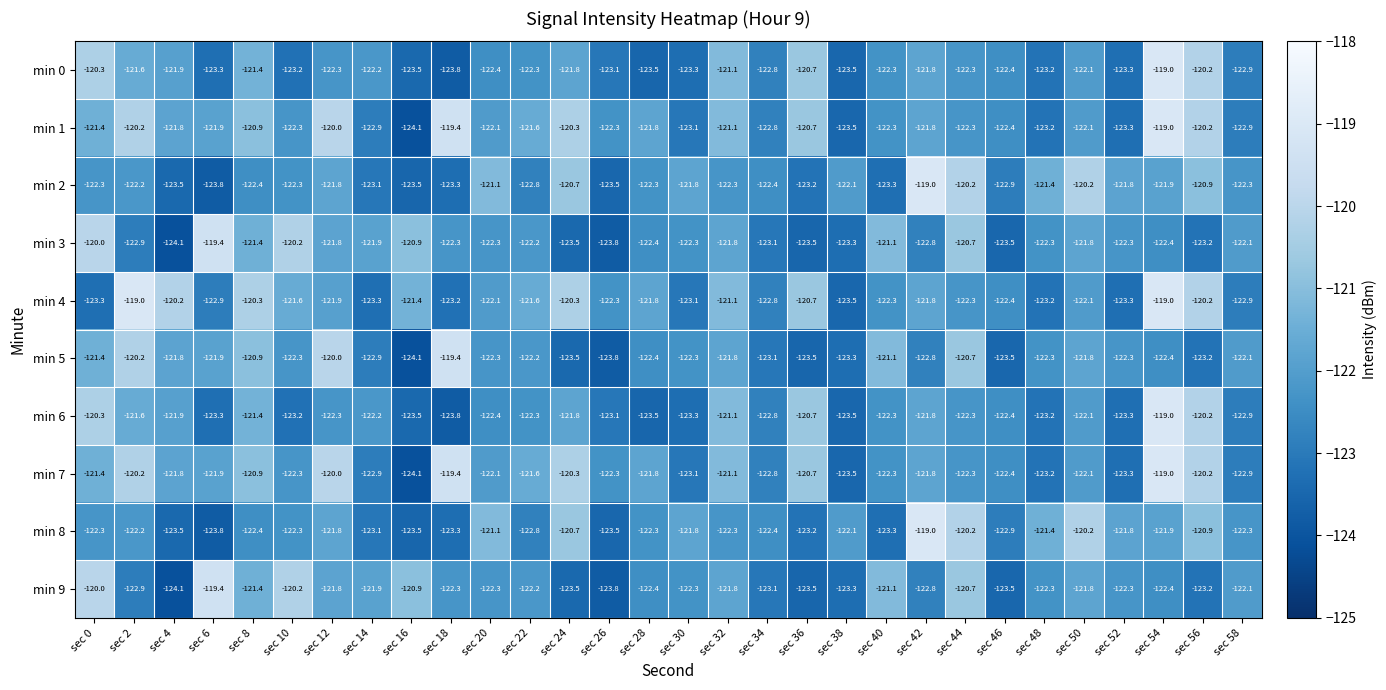

True or false: min 1 has a value of -180.5 at sec 20.

False